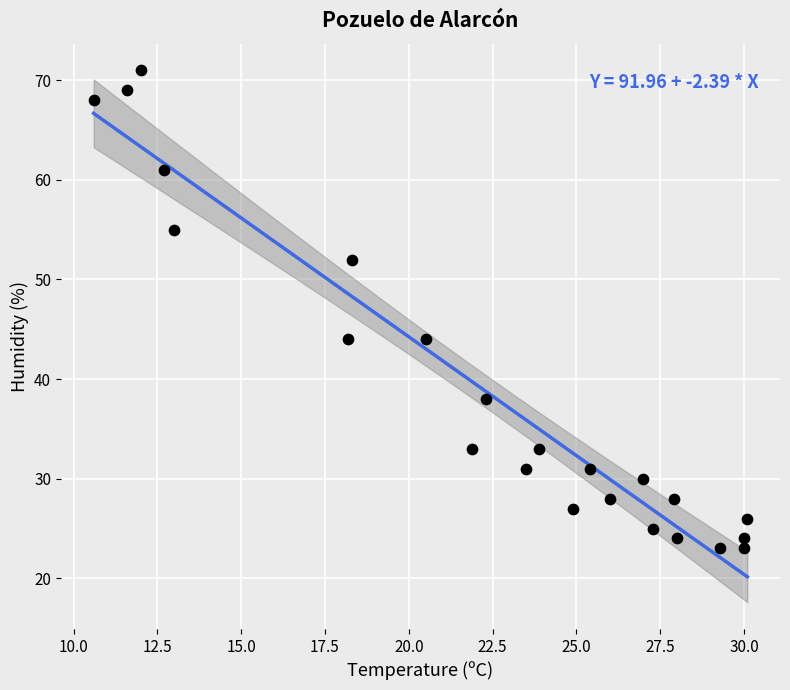

What is the range of Y values (max minus min)?

48